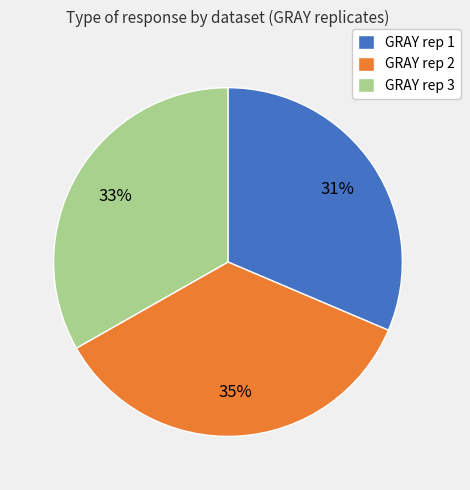

What is the largest slice in the pie chart?

GRAY rep 2